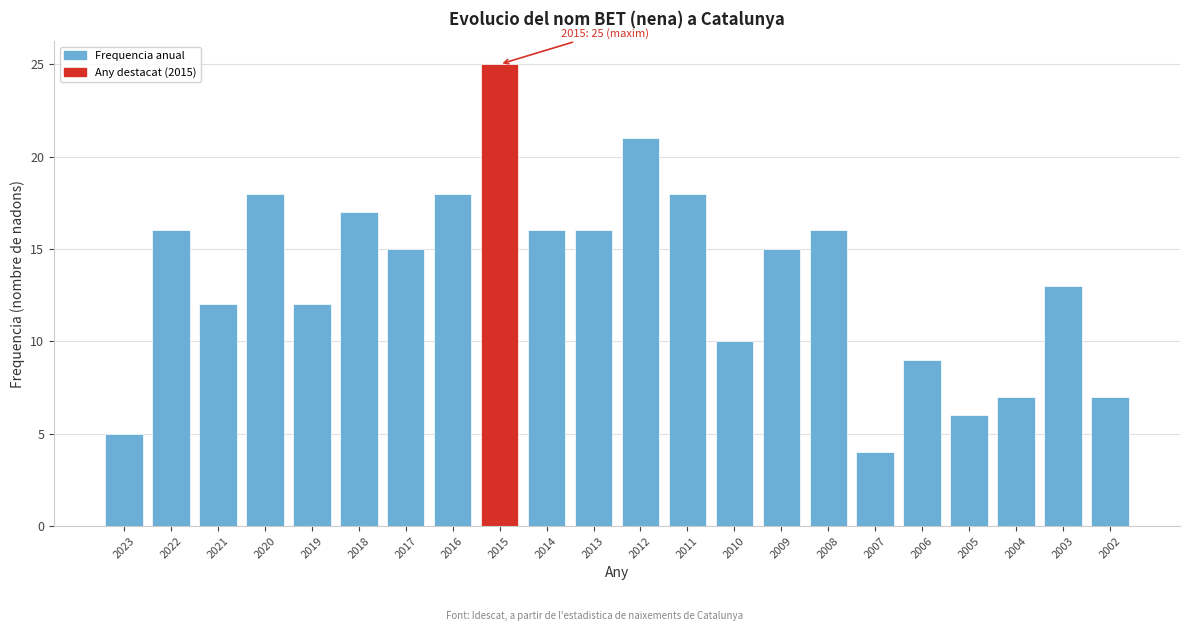

Reading left to right, transcribe all the data shown in this chart.

5	16	12	18	12	17	15	18	25	16	16	21	18	10	15	16	4	9	6	7	13	7